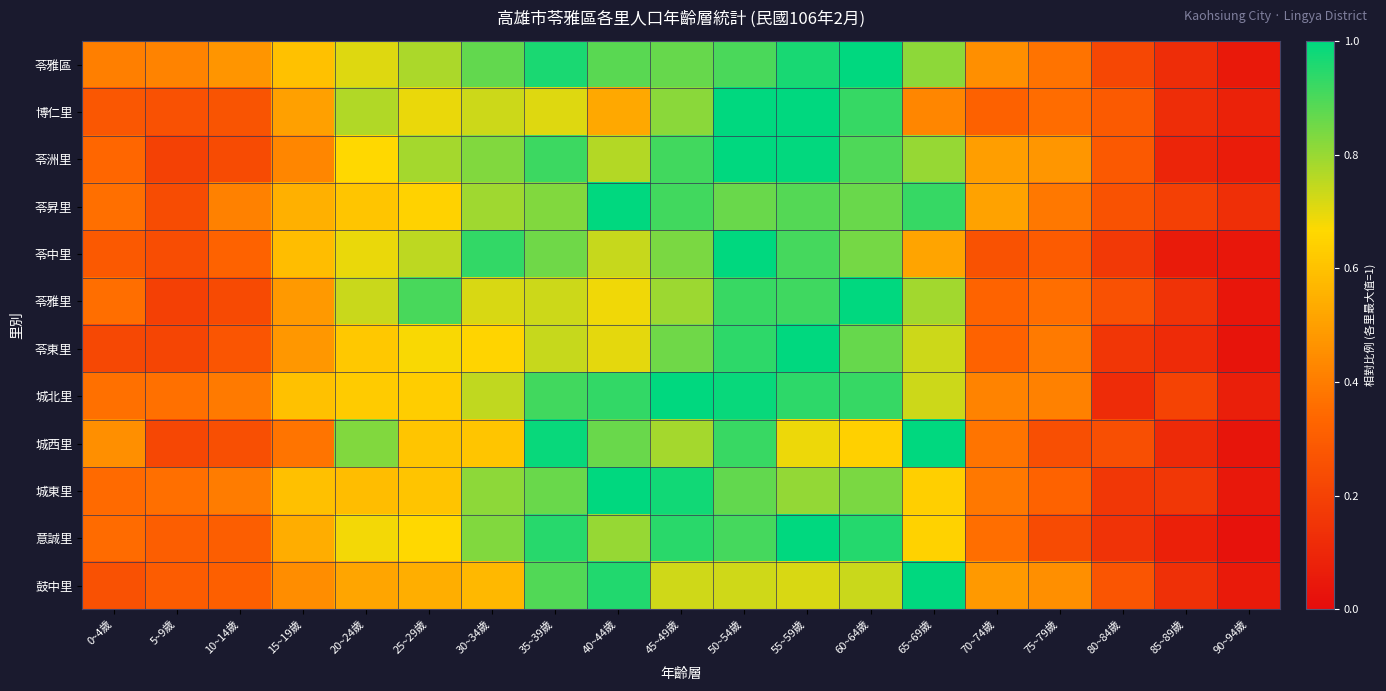

List the series in order of their peak value, highest first.

苓雅區, 博仁里, 苓洲里, 苓昇里, 苓中里, 苓雅里, 苓東里, 城北里, 城西里, 城東里, 意誠里, 鼓中里